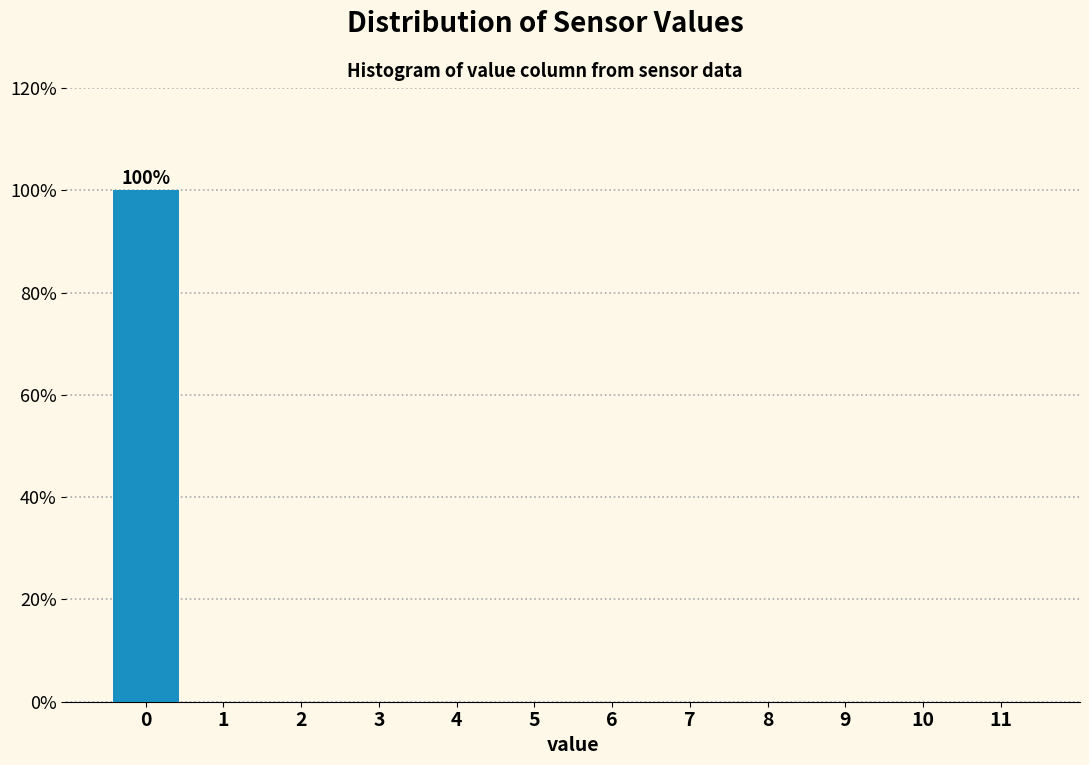

Reading left to right, transcribe all the data shown in this chart.

0=100	1=0	2=0	3=0	4=0	5=0	6=0	7=0	8=0	9=0	10=0	11=0